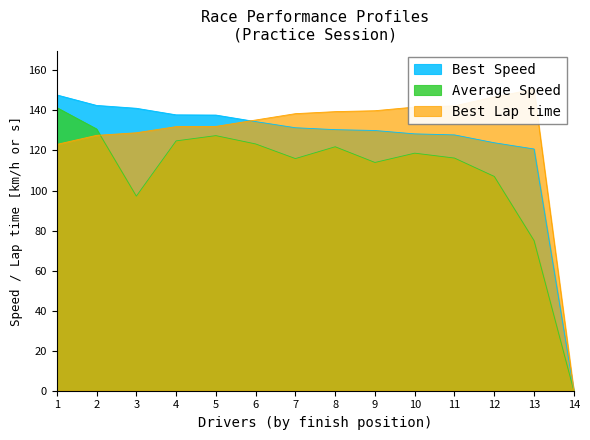

At which label does Best Speed reach its minimum?

14